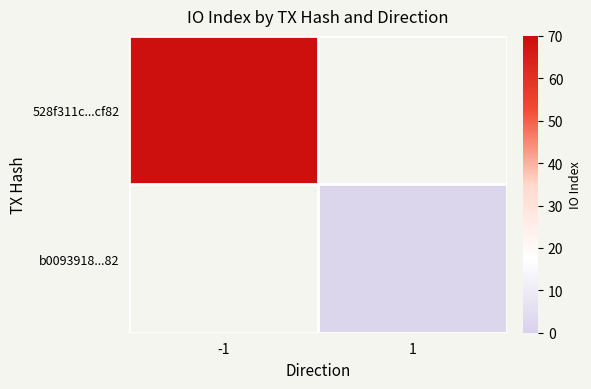

True or false: 528f311c...cf82 has a value of 69.0 at -1.

True